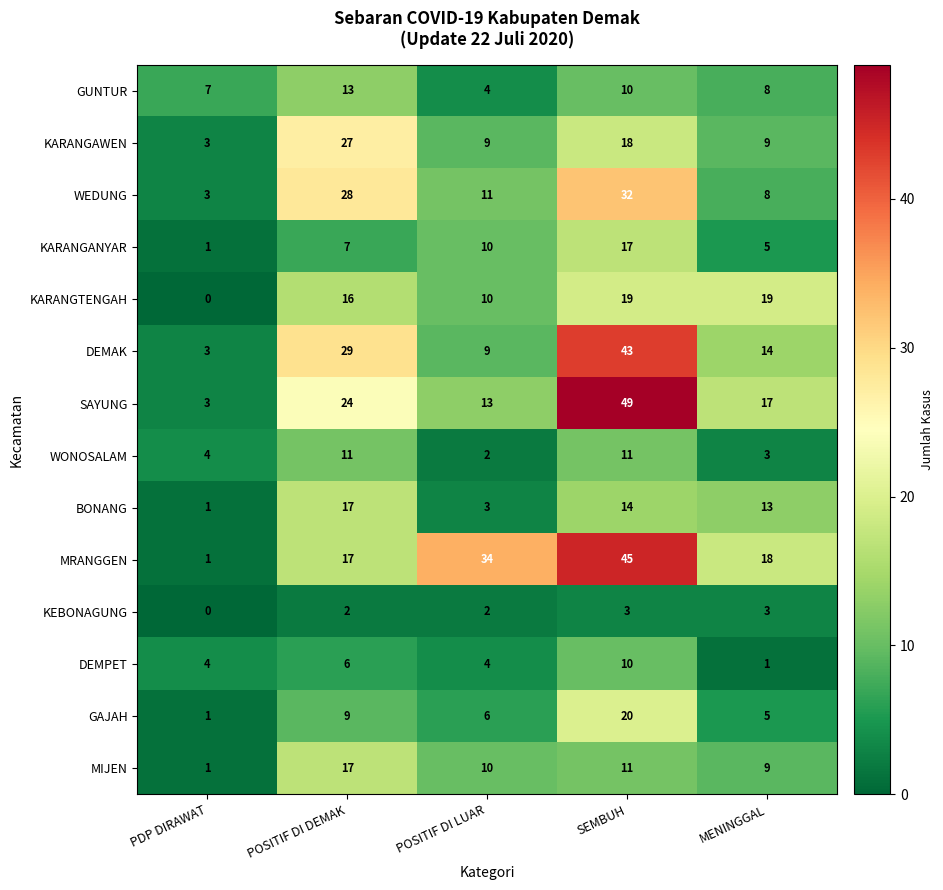

What is the maximum value shown in the chart?

49